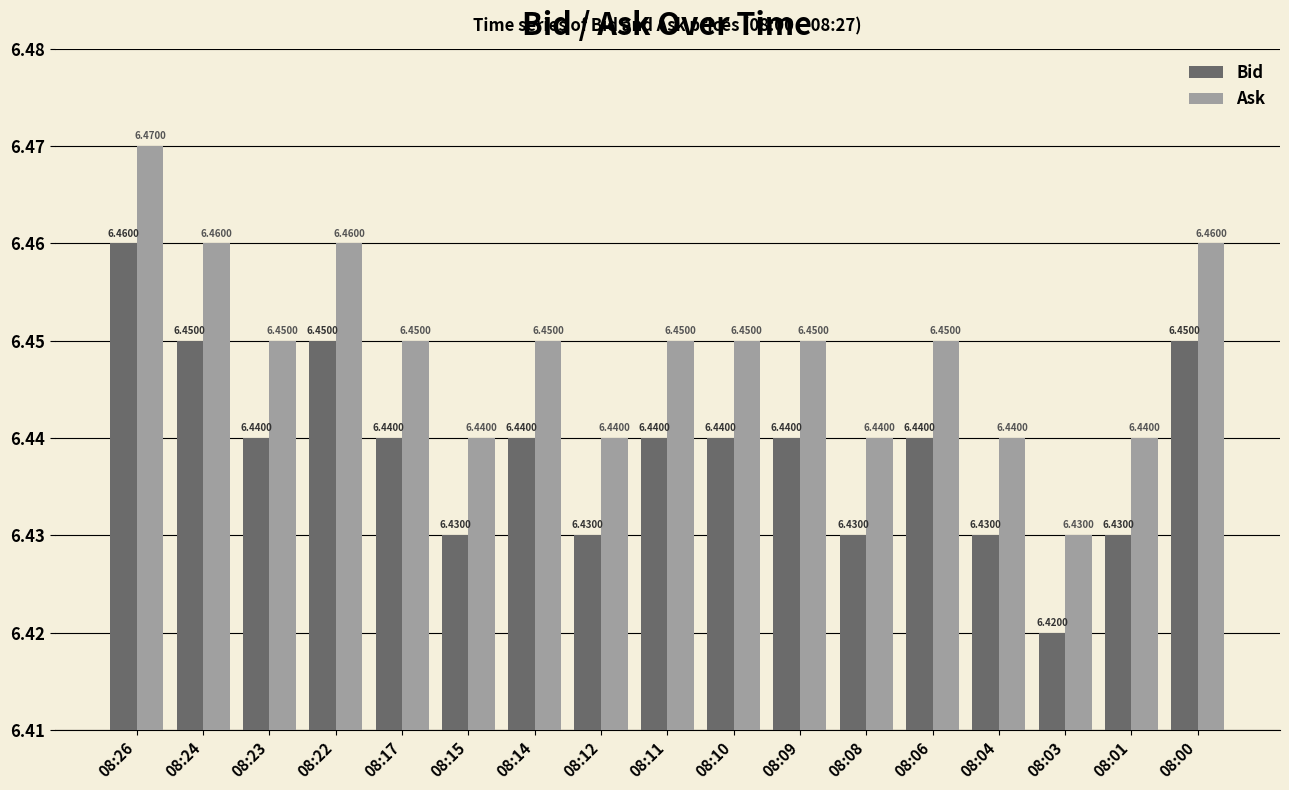

What is the sum of the Ask values at 08:08 and 08:22?

12.9